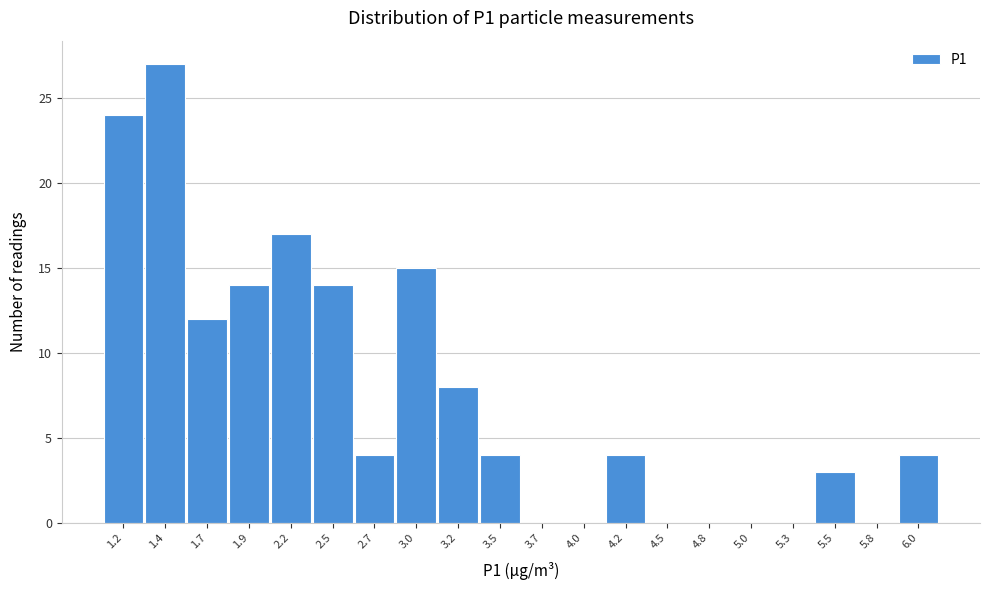

Reading left to right, list all the values displayed in this chart.

1.2=24	1.4=27	1.7=12	1.9=14	2.2=17	2.5=14	2.7=4	3.0=15	3.2=8	3.5=4	3.7=0	4.0=0	4.2=4	4.5=0	4.8=0	5.0=0	5.3=0	5.5=3	5.8=0	6.0=4